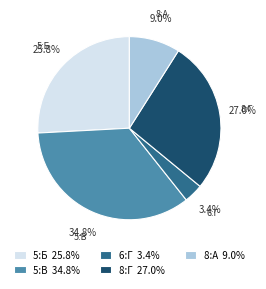

Between 5:Б 25.8% and 8:А 9.0%, which is larger?

5:Б 25.8%